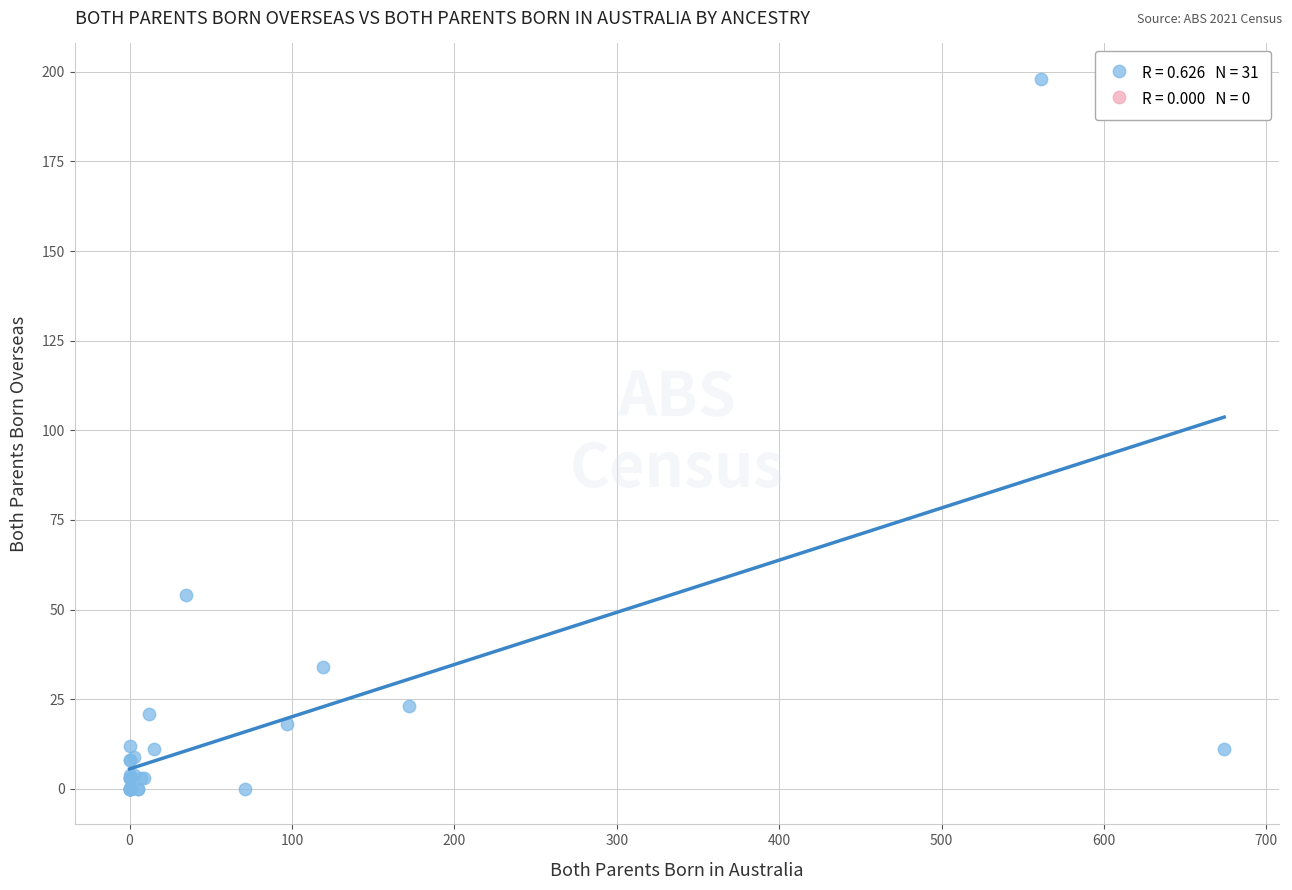

What Y value in the scatter plot is closest to 99?

54